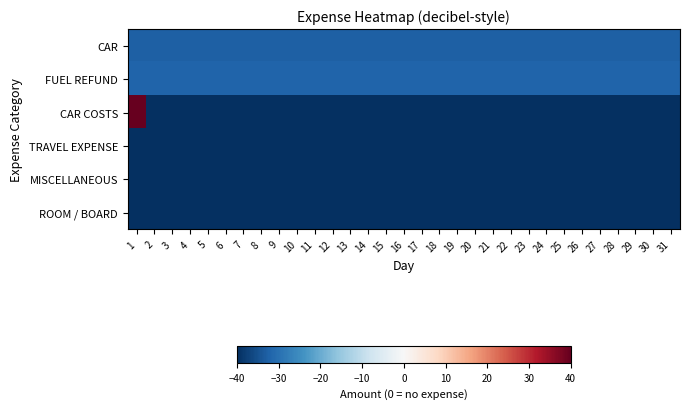

What is the greatest value displayed?

40.0